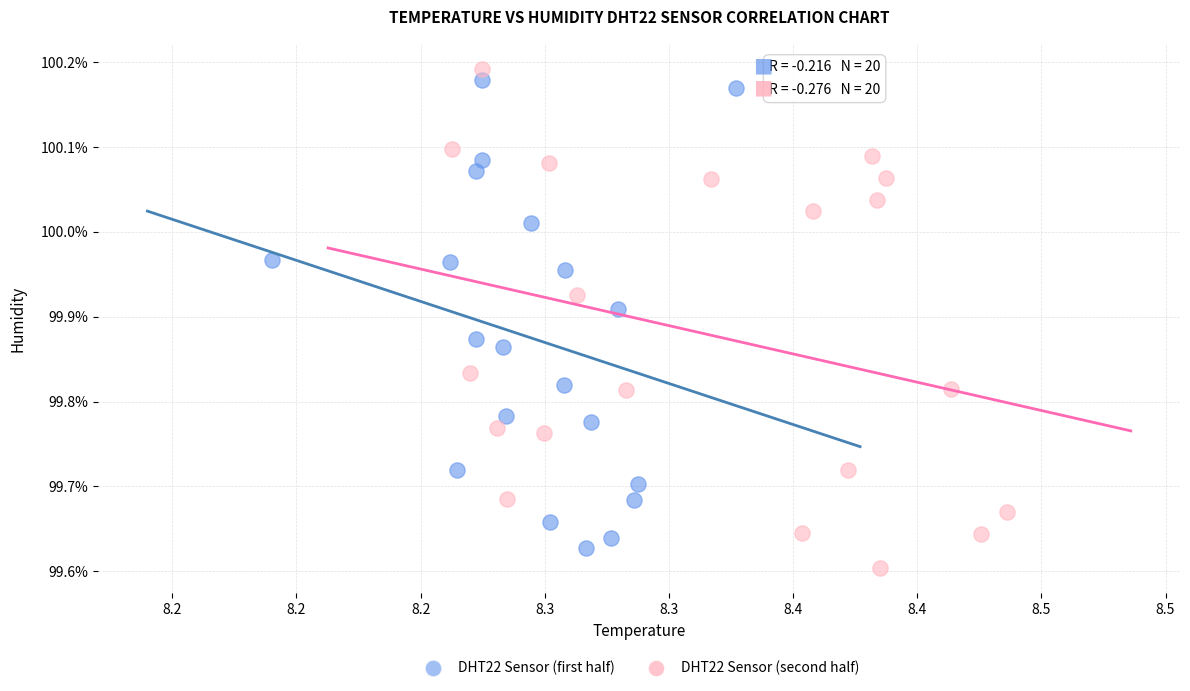

What are all the series names shown in the legend?

DHT22 Sensor (first half), DHT22 Sensor (second half)